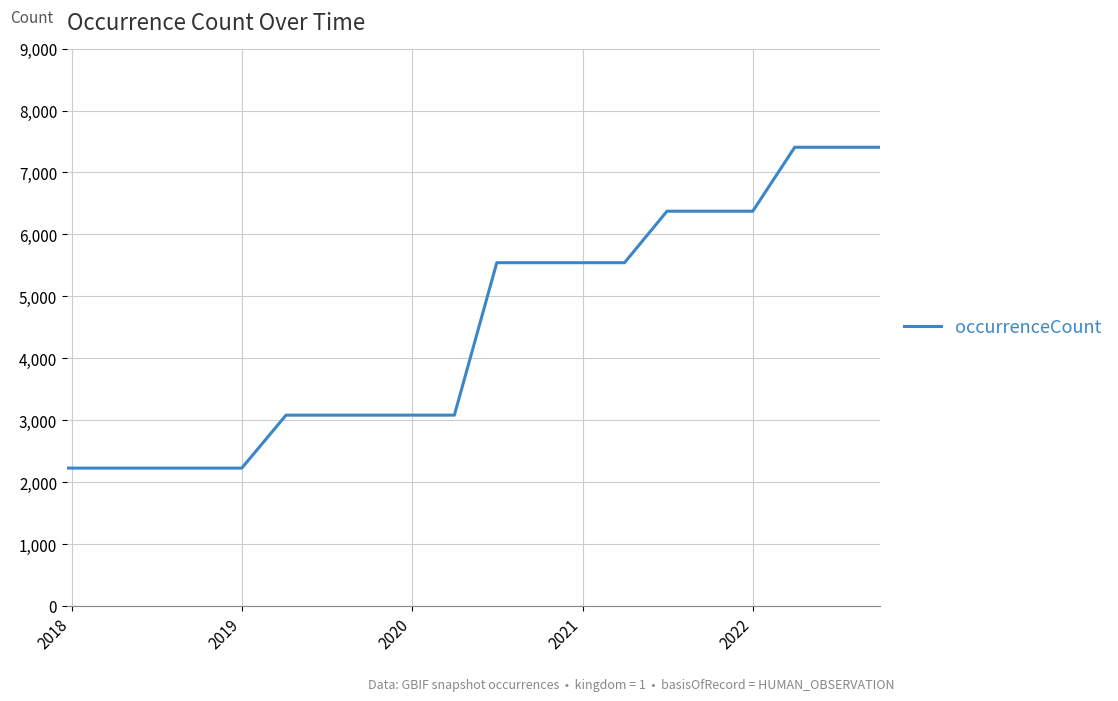

What is the maximum value shown in the chart?

7407